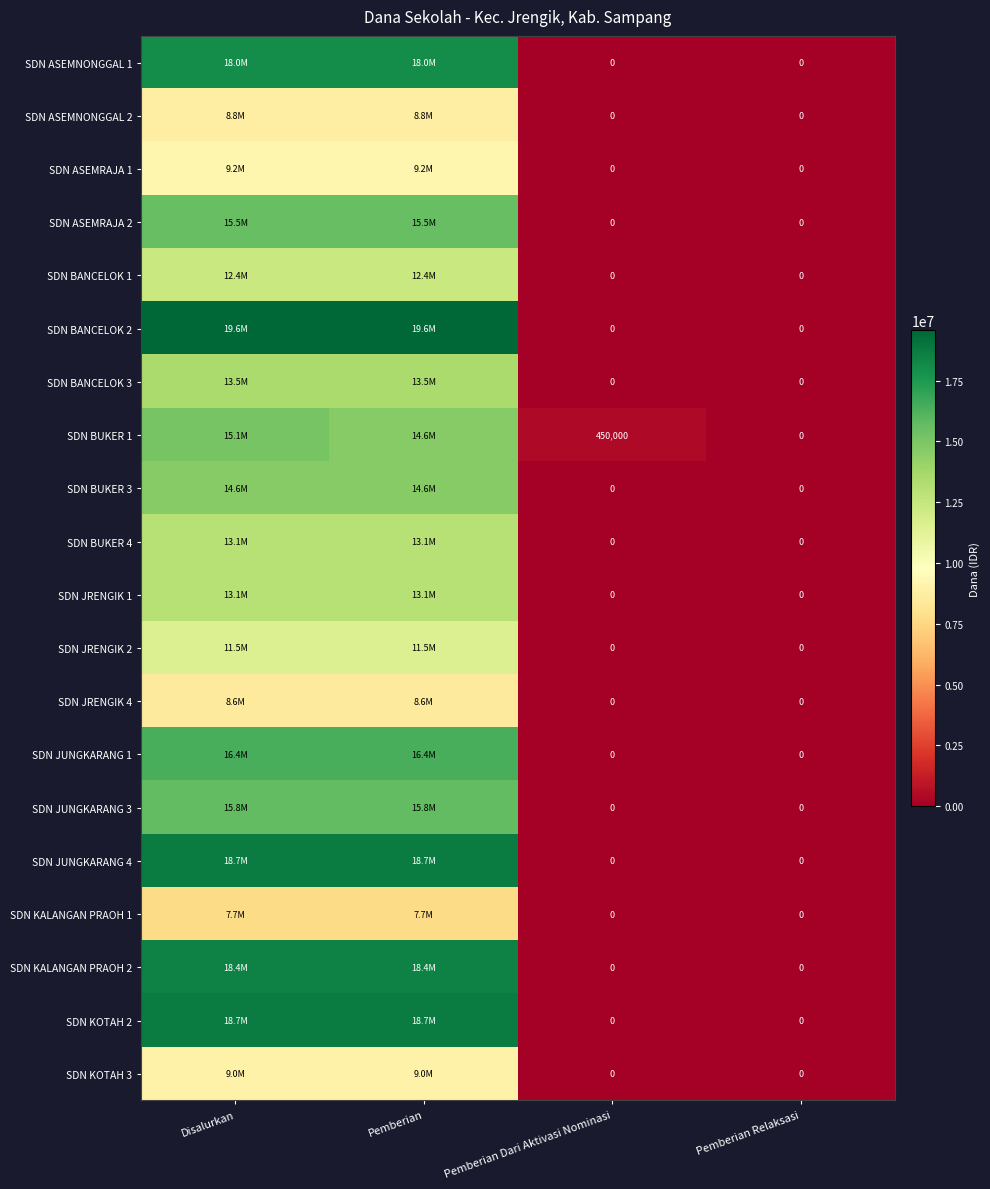

What is the difference between the second highest and second lowest values in the SDN BANCELOK 3 series?

13500000